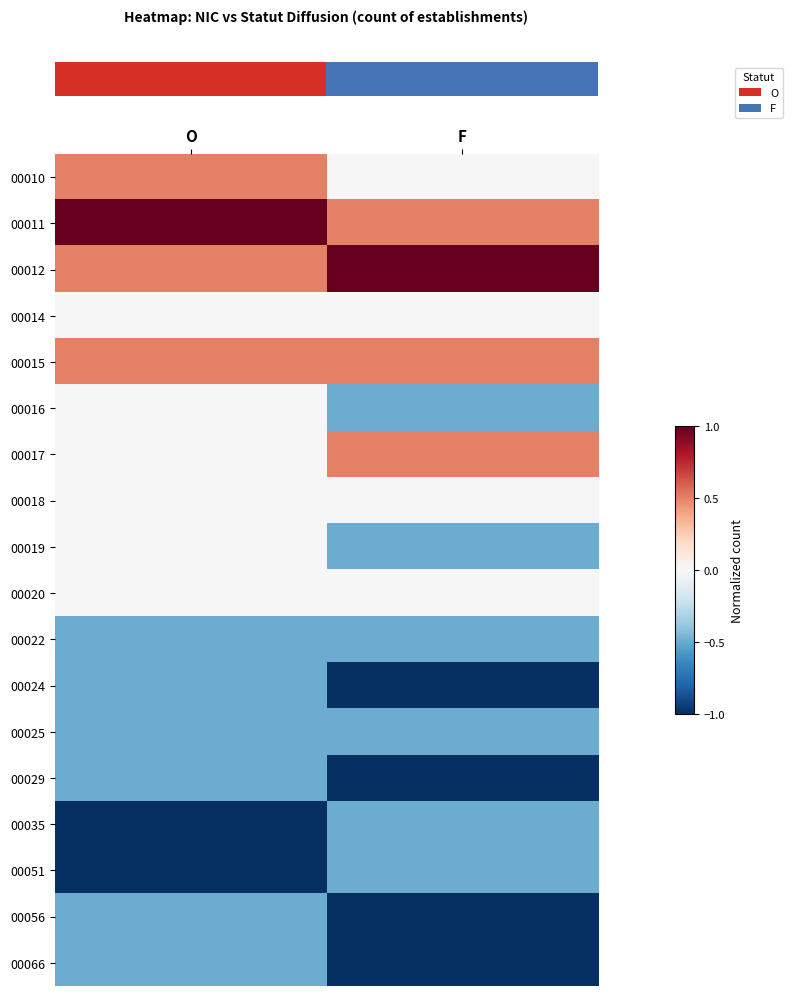

At how many categories does at least one series exceed 0?

2